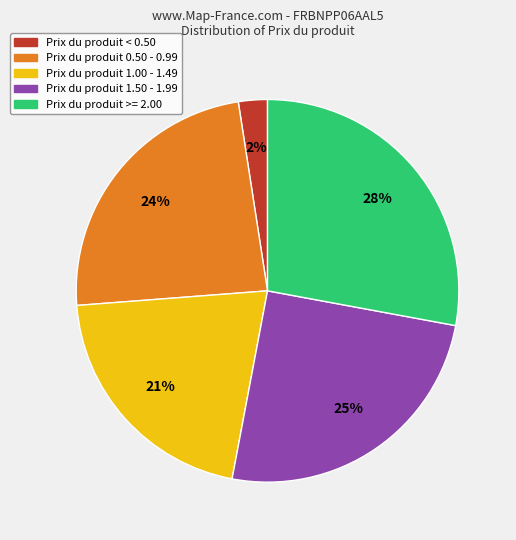

Count the number of slices in the pie.

5